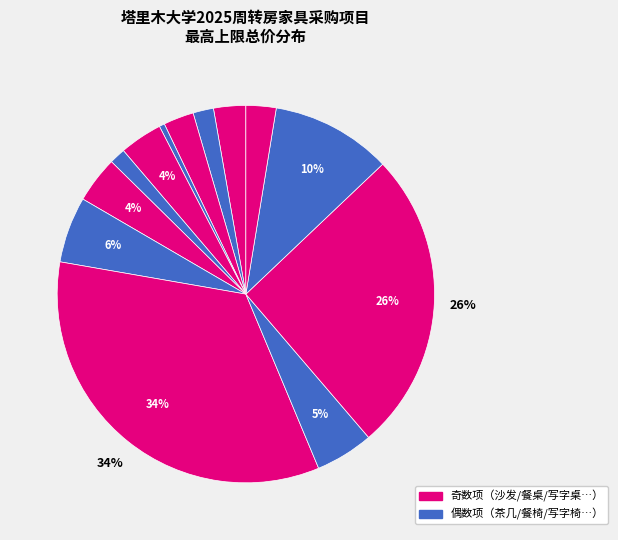

How many segments does this pie chart have?

13